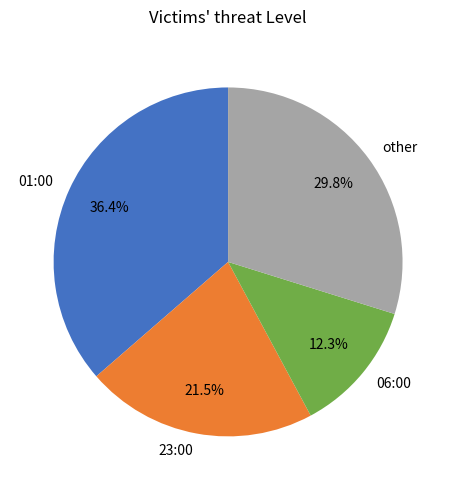

Rank the categories by value from lowest to highest.

06:00, 23:00, other, 01:00